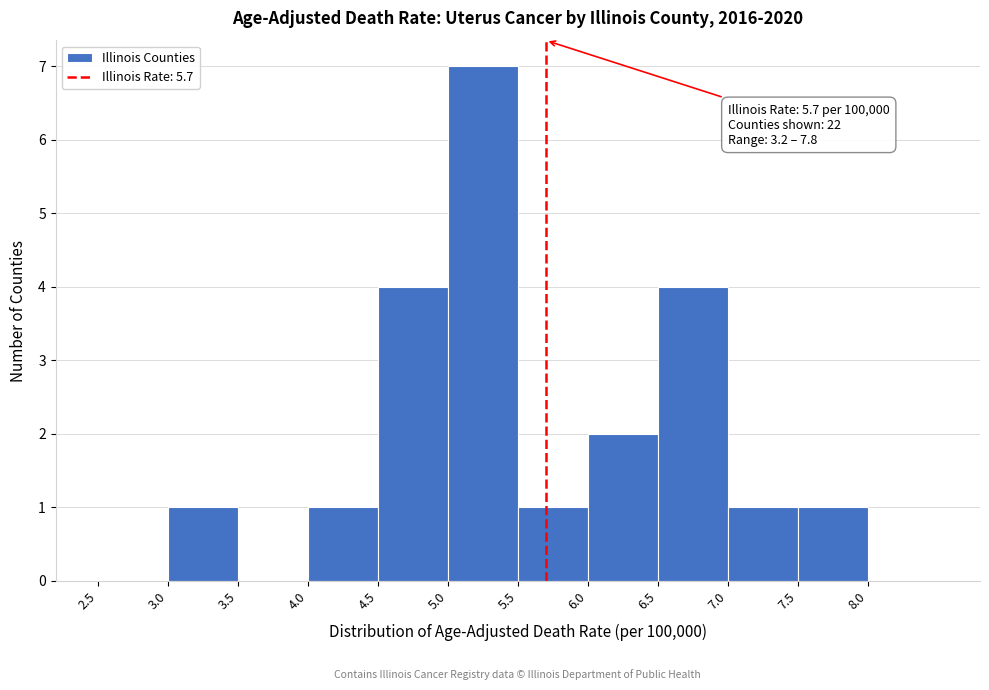

Which range on the x-axis has the tallest bar?

5.0 to 5.5